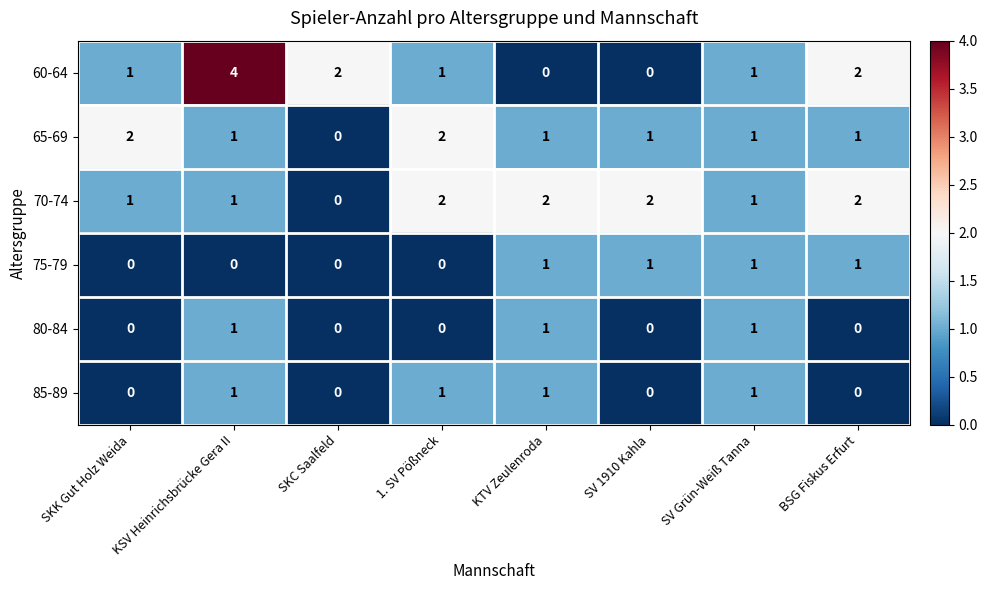

What is the difference between the highest and lowest values at SV 1910 Kahla?

2